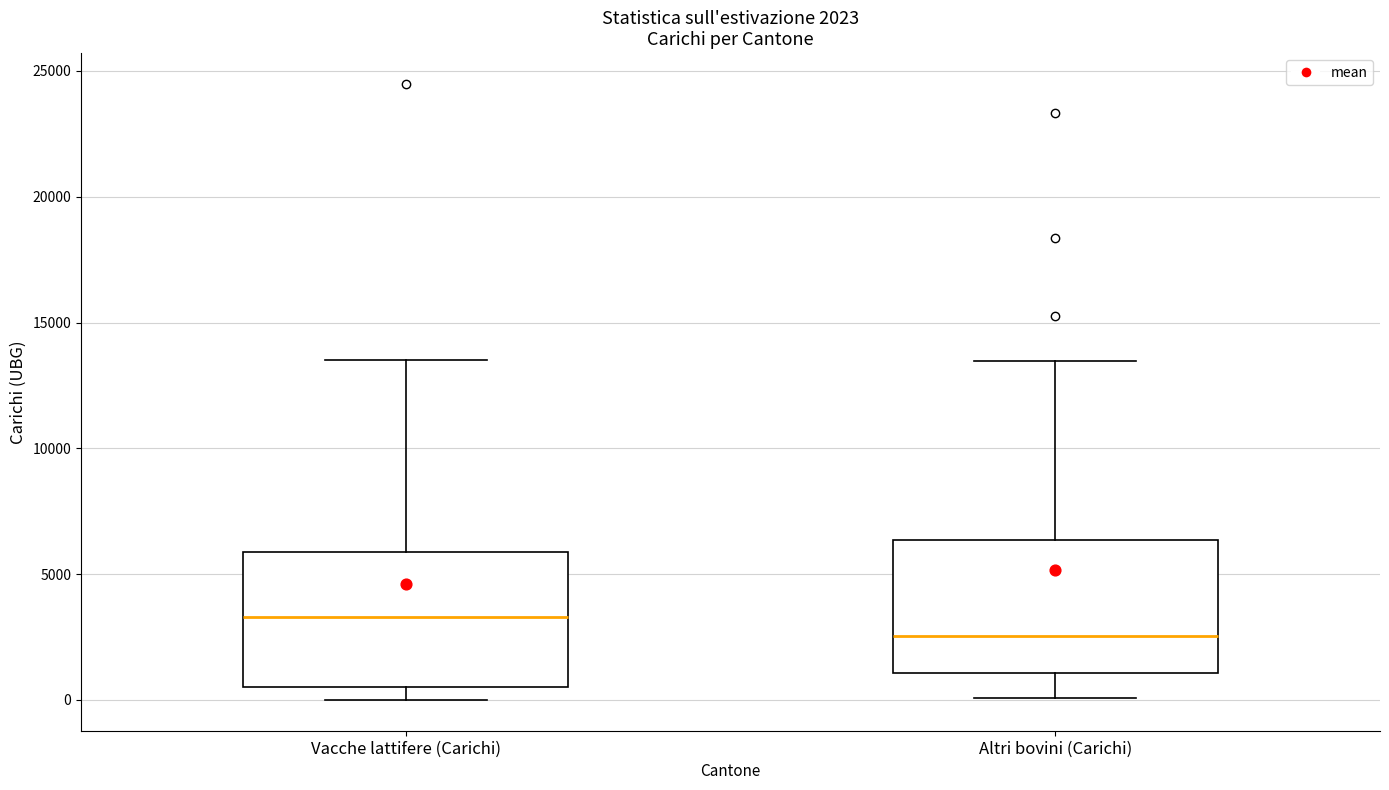

Which box has the highest median line?

Vacche lattifere (Carichi)